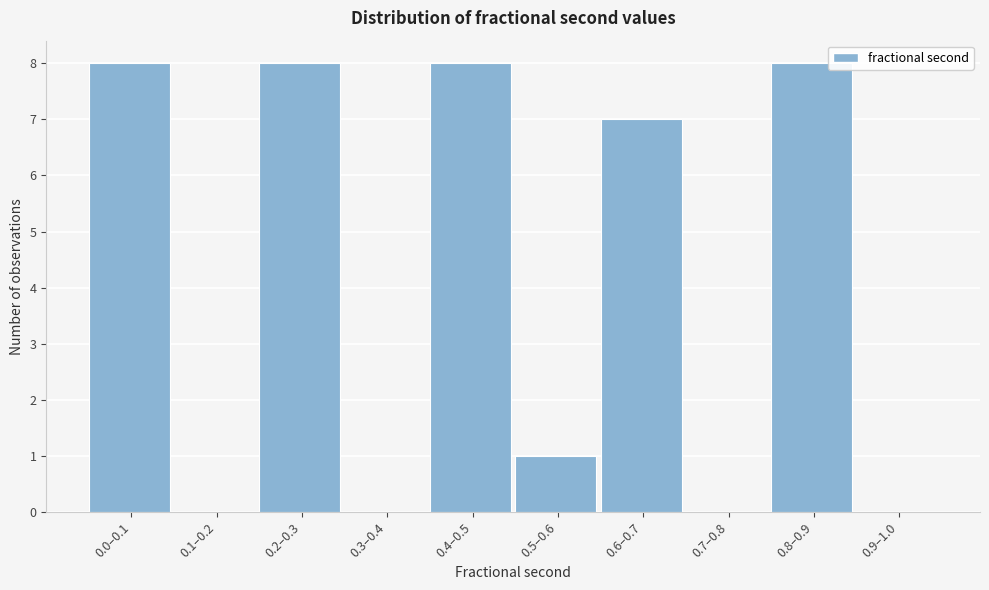

Reading right to left, list all the values displayed in this chart.

0.9–1.0=0	0.8–0.9=8	0.7–0.8=0	0.6–0.7=7	0.5–0.6=1	0.4–0.5=8	0.3–0.4=0	0.2–0.3=8	0.1–0.2=0	0.0–0.1=8